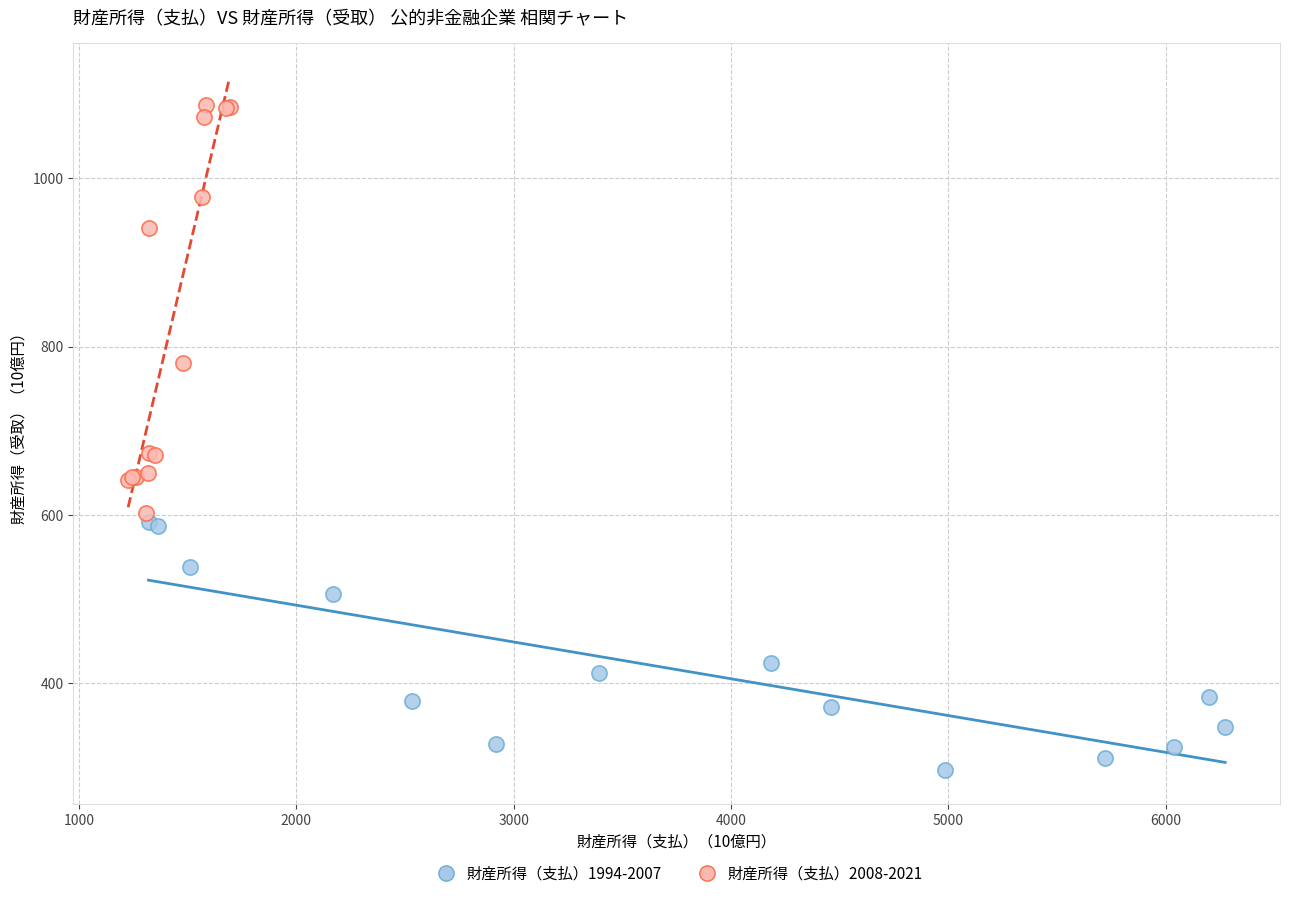

Which series has the largest Y range (max minus min)?

財産所得（支払）2008-2021